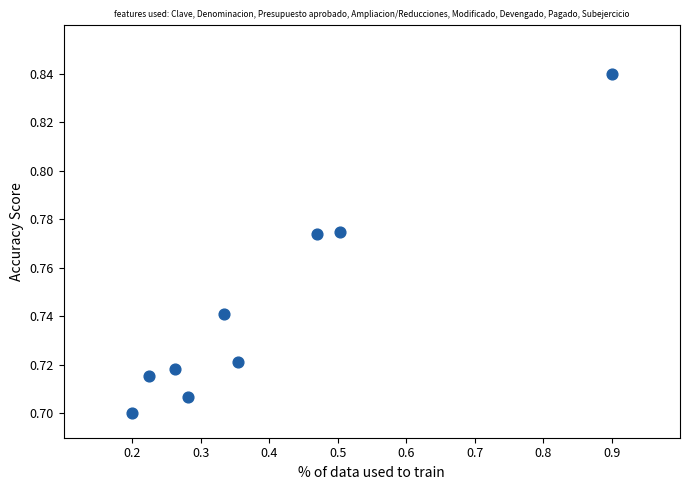

What is the average X value?

0.4